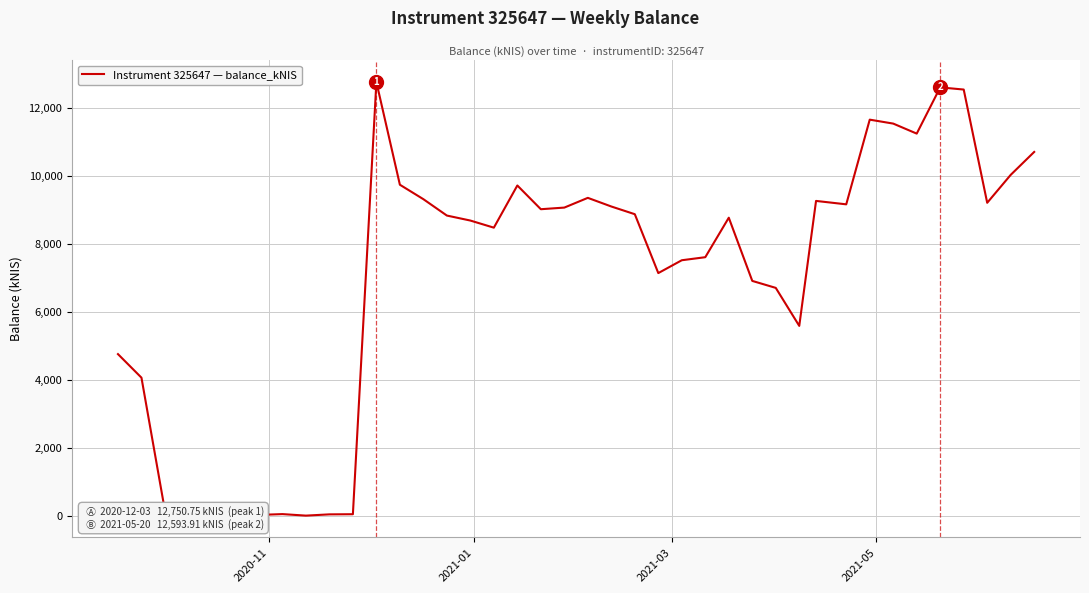

What is the greatest value displayed?

12750.8